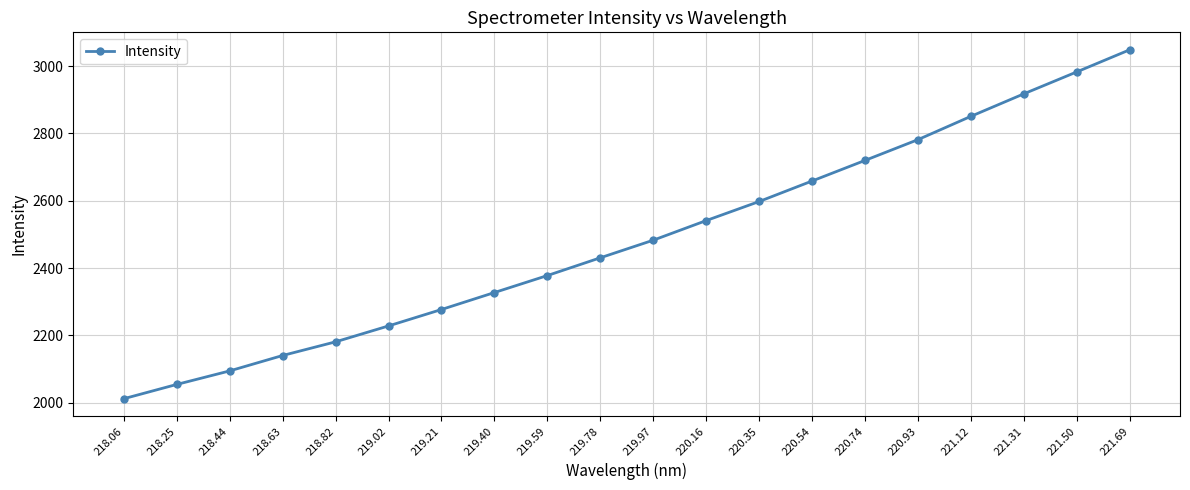

What is the difference between the second highest and second lowest values?

928.6